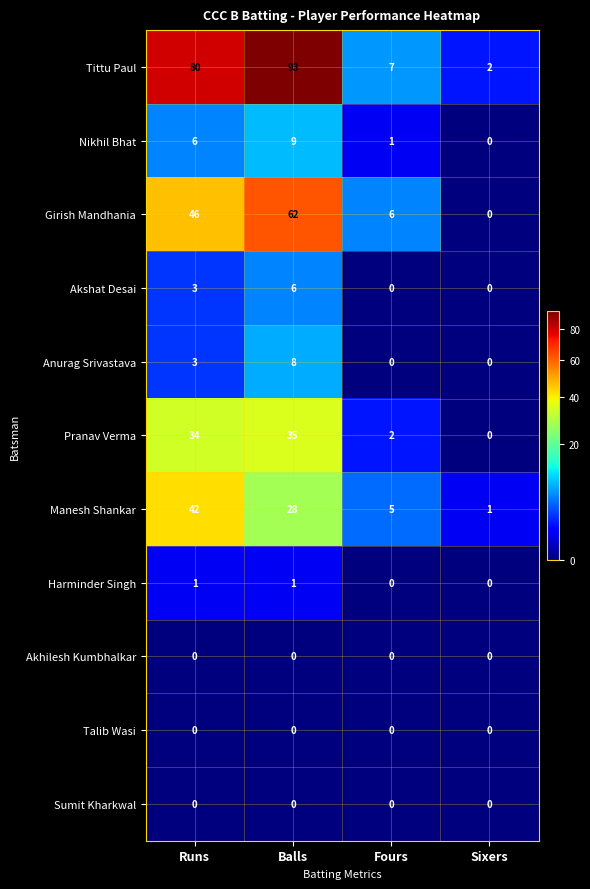

What is the difference between the second highest and minimum values in the Pranav Verma series?

34